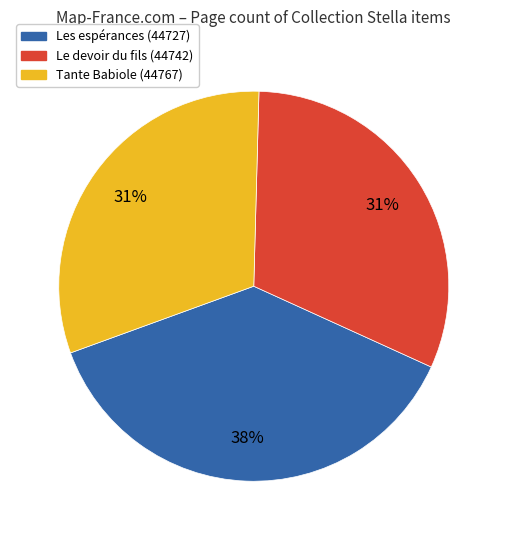

What percentage is the Le devoir du fils (44742) slice, to the nearest percent?

31%